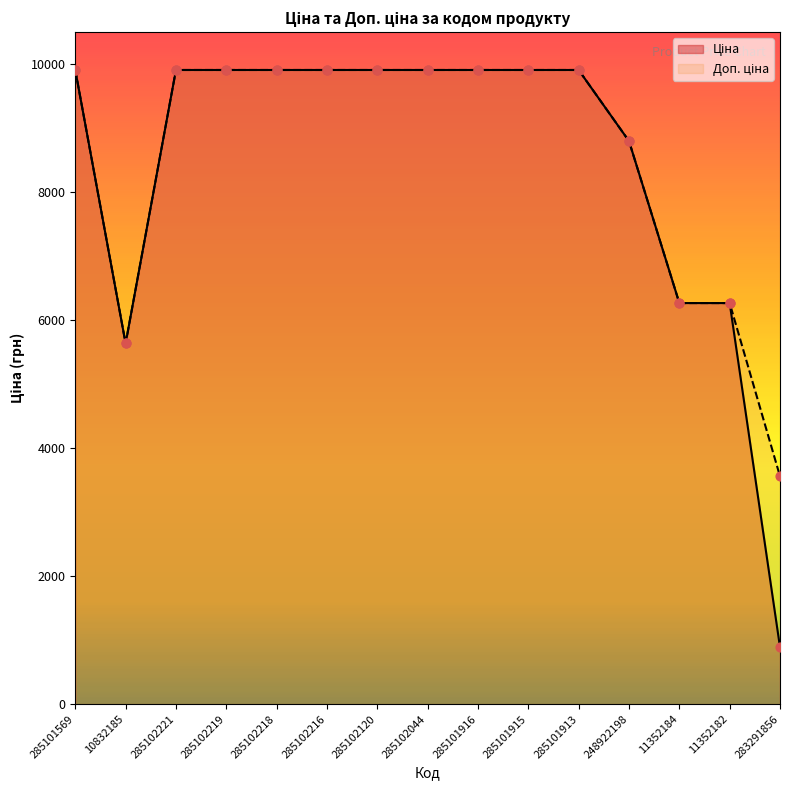

At how many categories does at least one series exceed 7750?

11